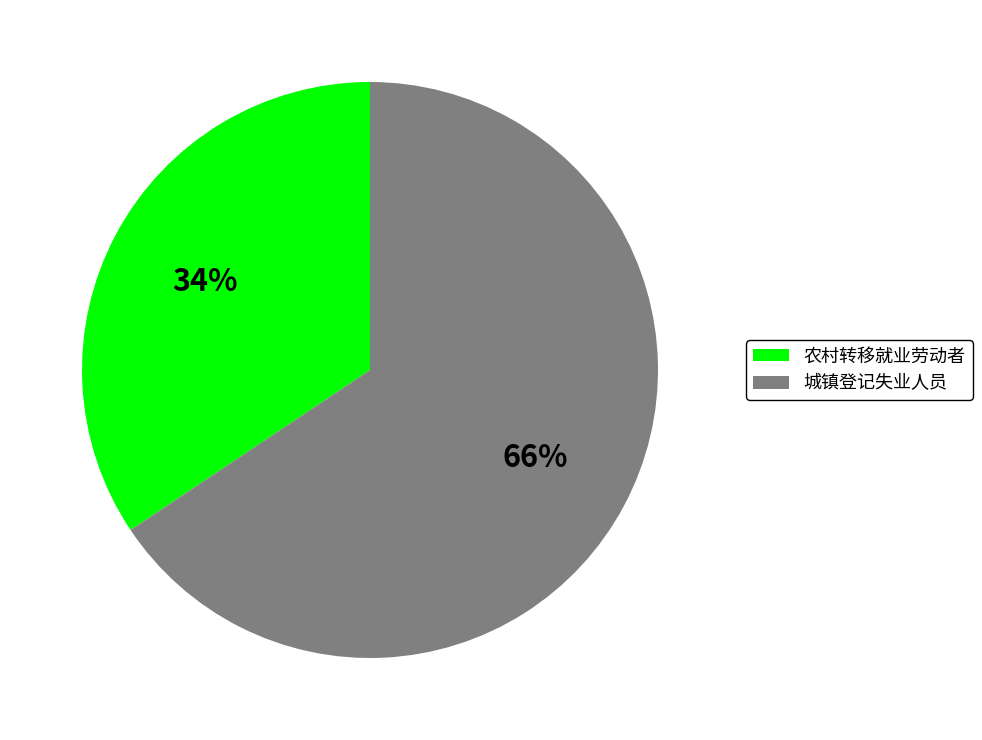

Approximately how many times larger is the value at 城镇登记失业人员 compared to 农村转移就业劳动者?

1.9